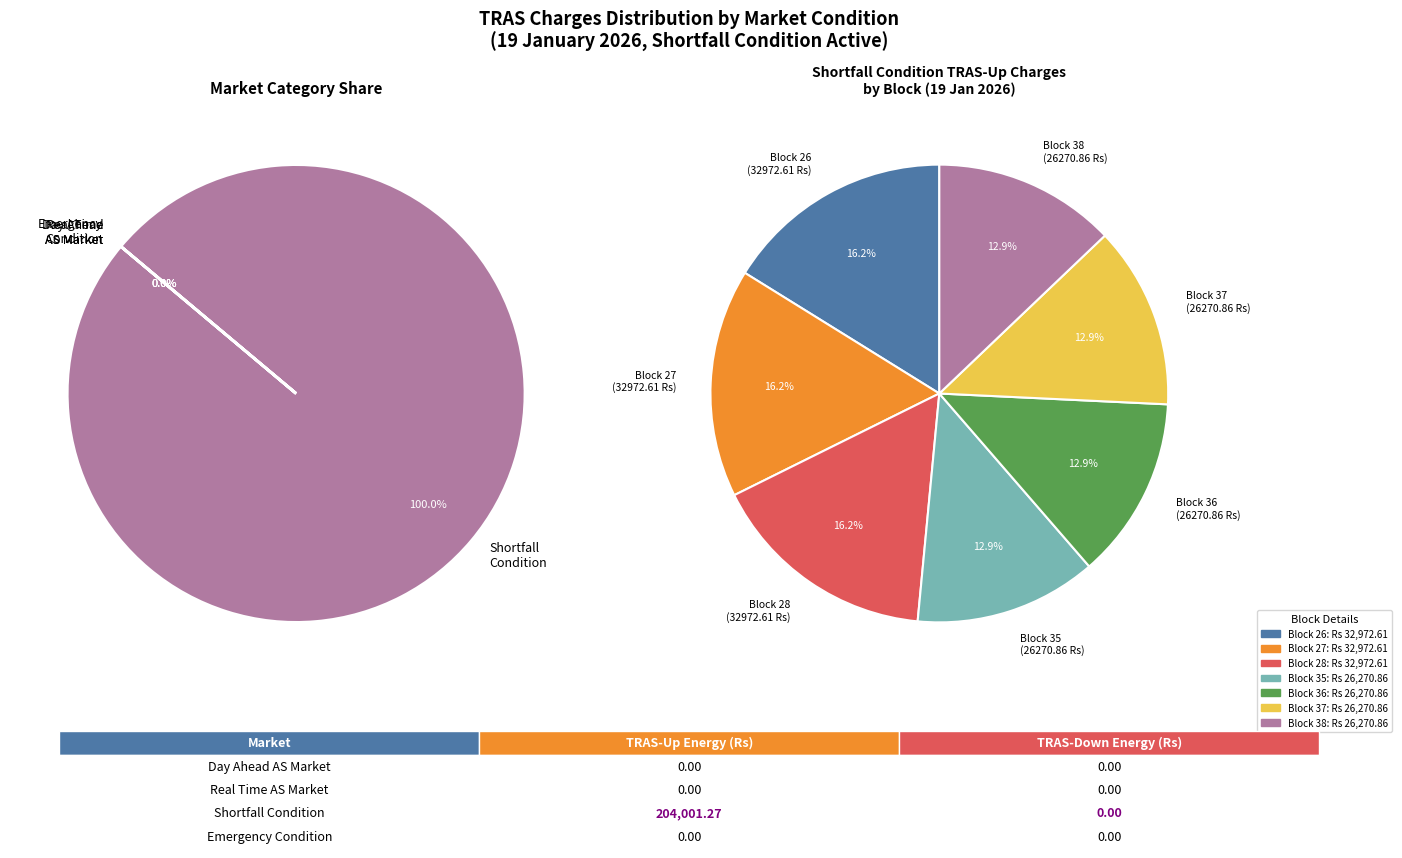

The Shortfall Condition TRAS-Up Energy Charges slice represents 100% of the pie. True or false?

True